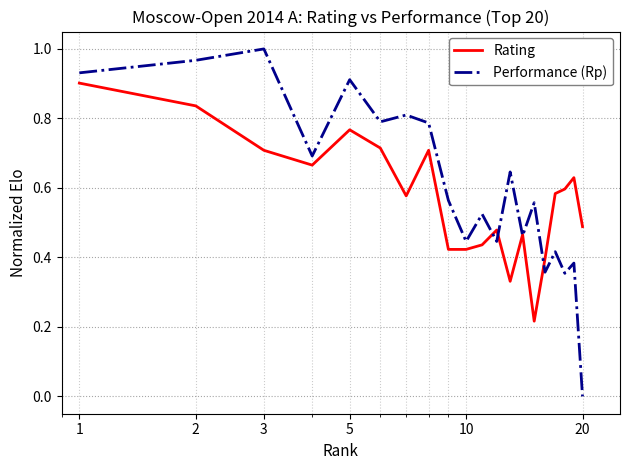

Rank the series by their maximum value, from lowest to highest.

Rating, Performance (Rp)